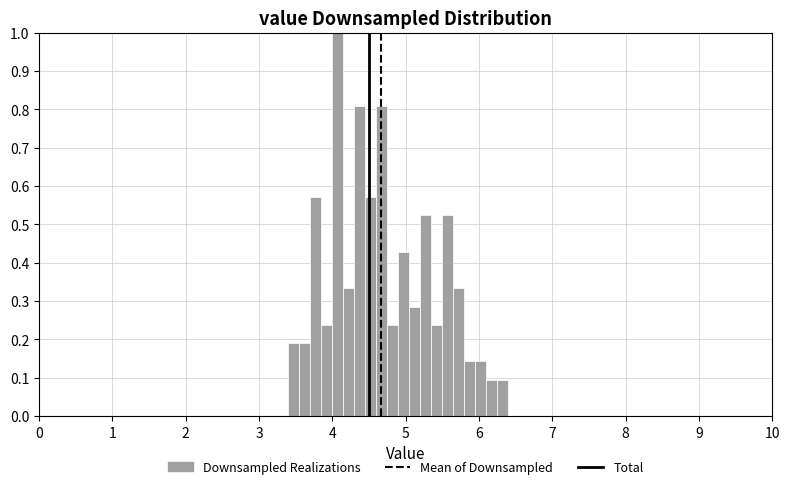

Around what value on the x-axis is the tallest bar? Give the approximate position of its centre, as read against the axis.

4.1